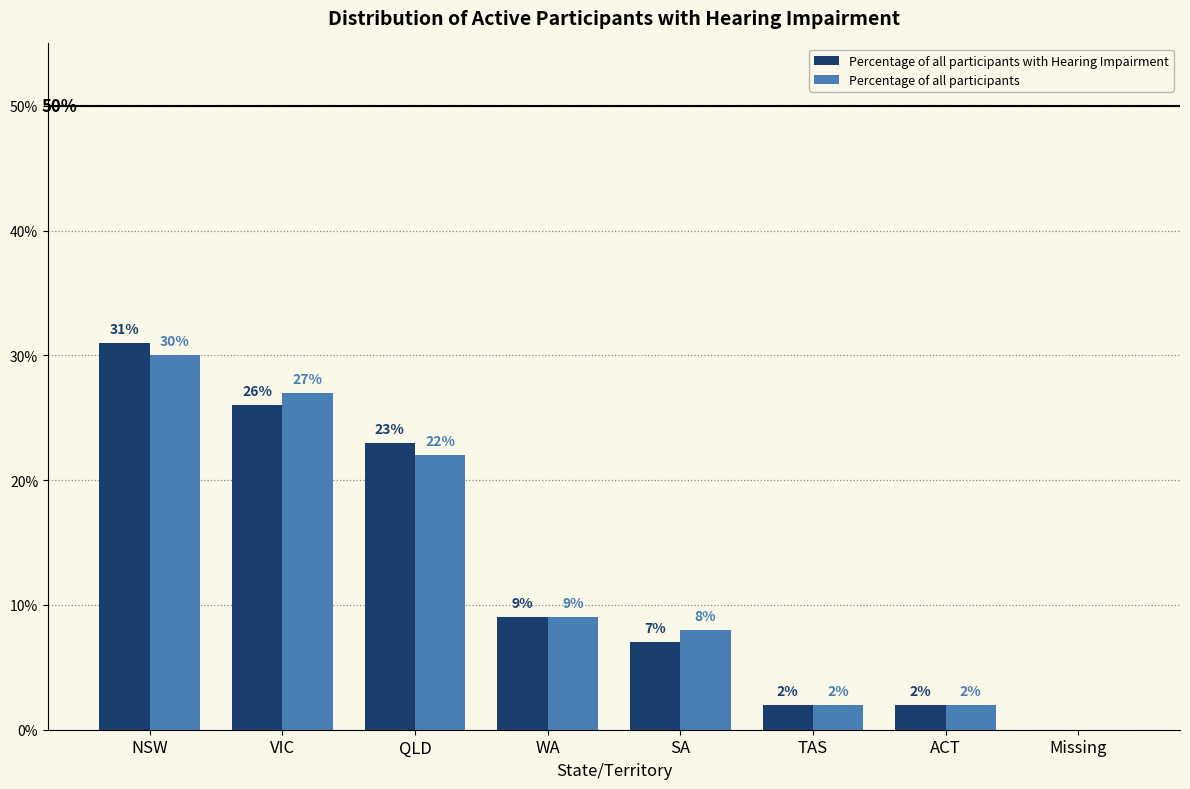

What are all the series names shown in the legend?

Percentage of all participants with Hearing Impairment, Percentage of all participants